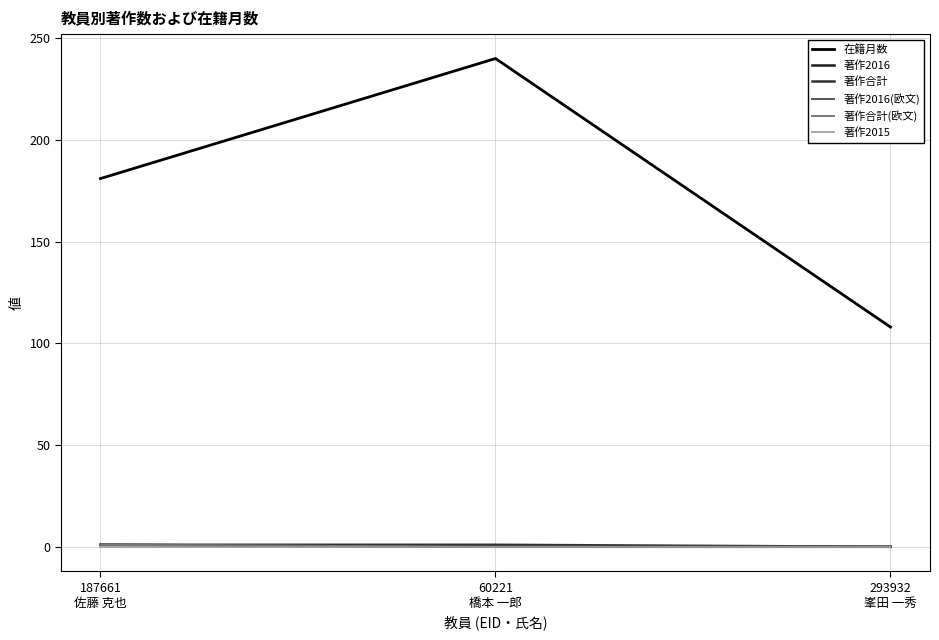

What is the total value across all series at 60221
橋本 一郎?

241